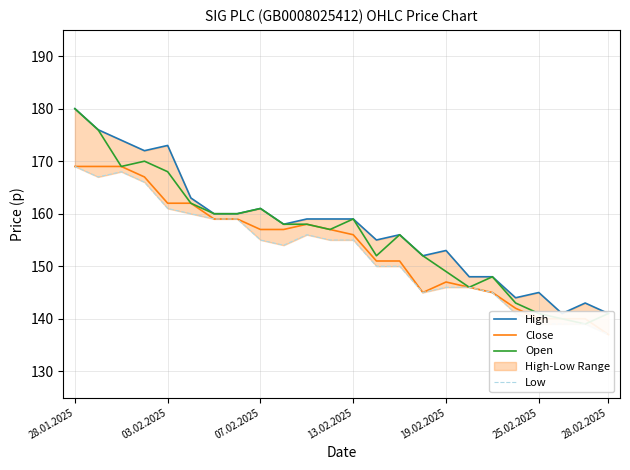

What position from the right is 18?

6